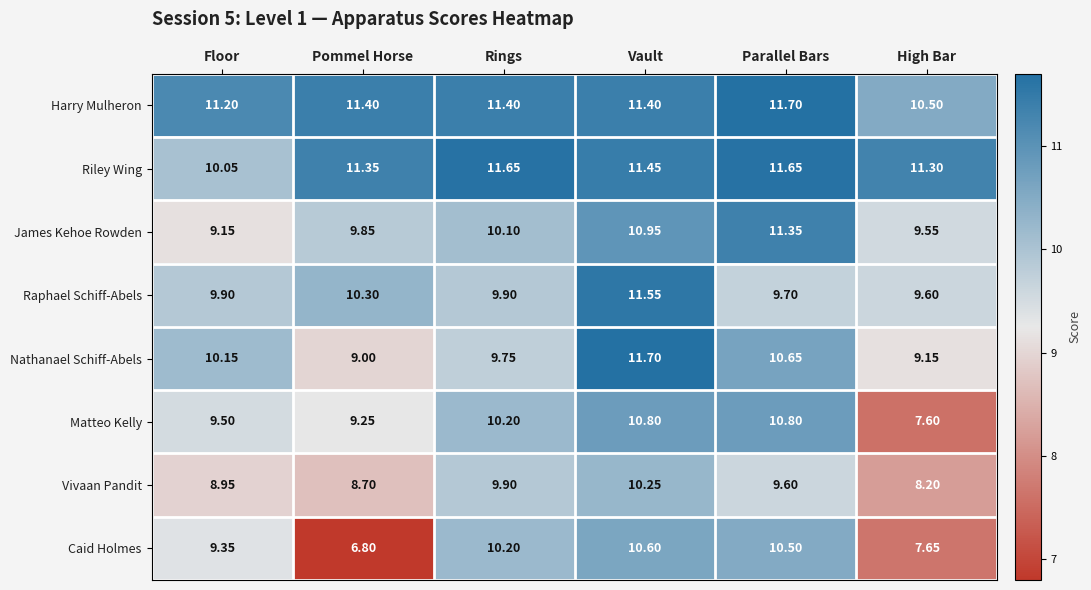

Which series has the largest total across all categories?

Harry Mulheron